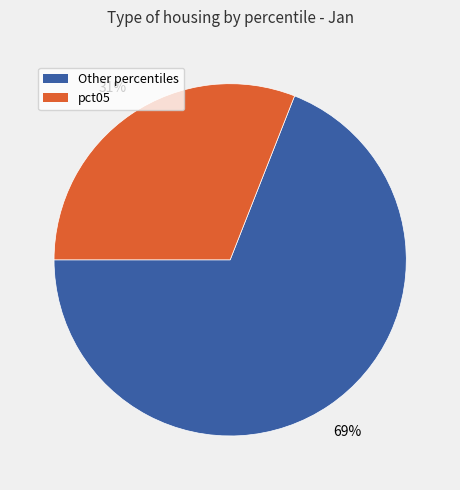

To the nearest percent, what is the difference between the largest and smallest slice percentages?

38%